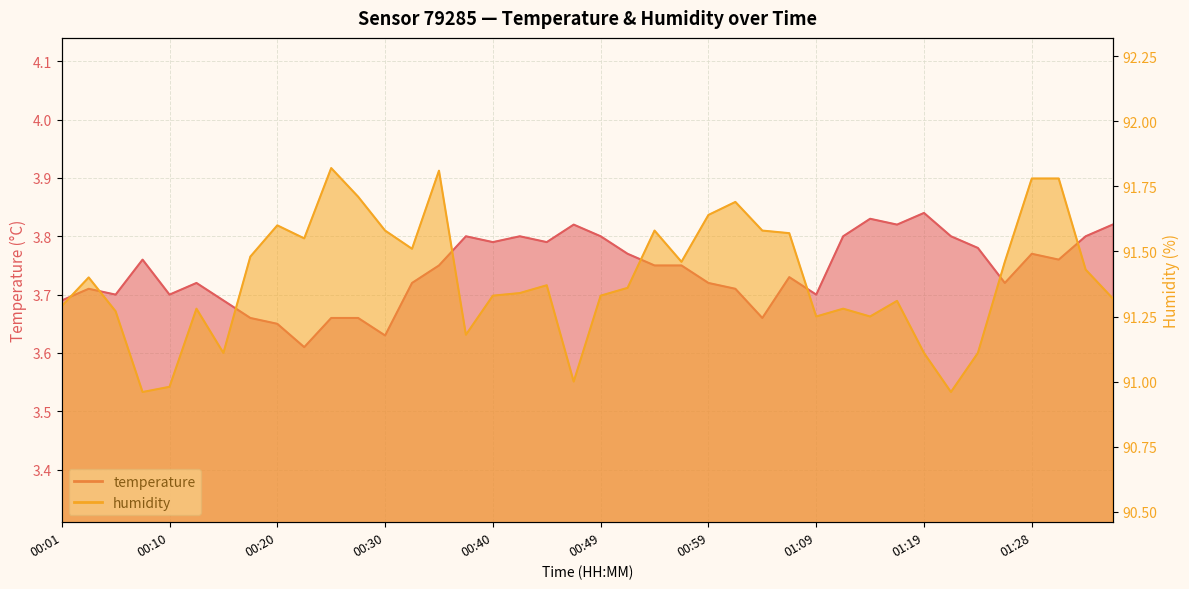

Reading left to right, transcribe all the data shown in this chart.

temperature: 3.7	3.7	3.7	3.8	3.7	3.7	3.7	3.7	3.6	3.6	3.7	3.7	3.6	3.7	3.8	3.8	3.8	3.8	3.8	3.8	3.8	3.8	3.8	3.8	3.7	3.7	3.7	3.7	3.7	3.8	3.8	3.8	3.8	3.8	3.8	3.7	3.8	3.8	3.8	3.8
humidity: 91.3	91.4	91.3	91.0	91.0	91.3	91.1	91.5	91.6	91.5	91.8	91.7	91.6	91.5	91.8	91.2	91.3	91.3	91.4	91.0	91.3	91.4	91.6	91.5	91.6	91.7	91.6	91.6	91.2	91.3	91.2	91.3	91.1	91.0	91.1	91.5	91.8	91.8	91.4	91.3